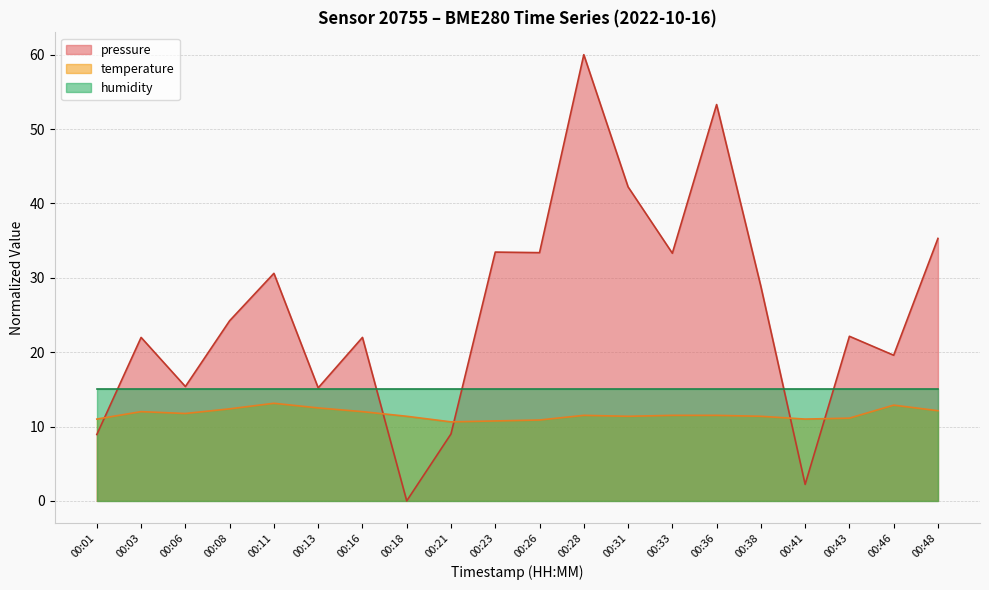

The temperature series shows 12.9 at 00:46. True or false?

True